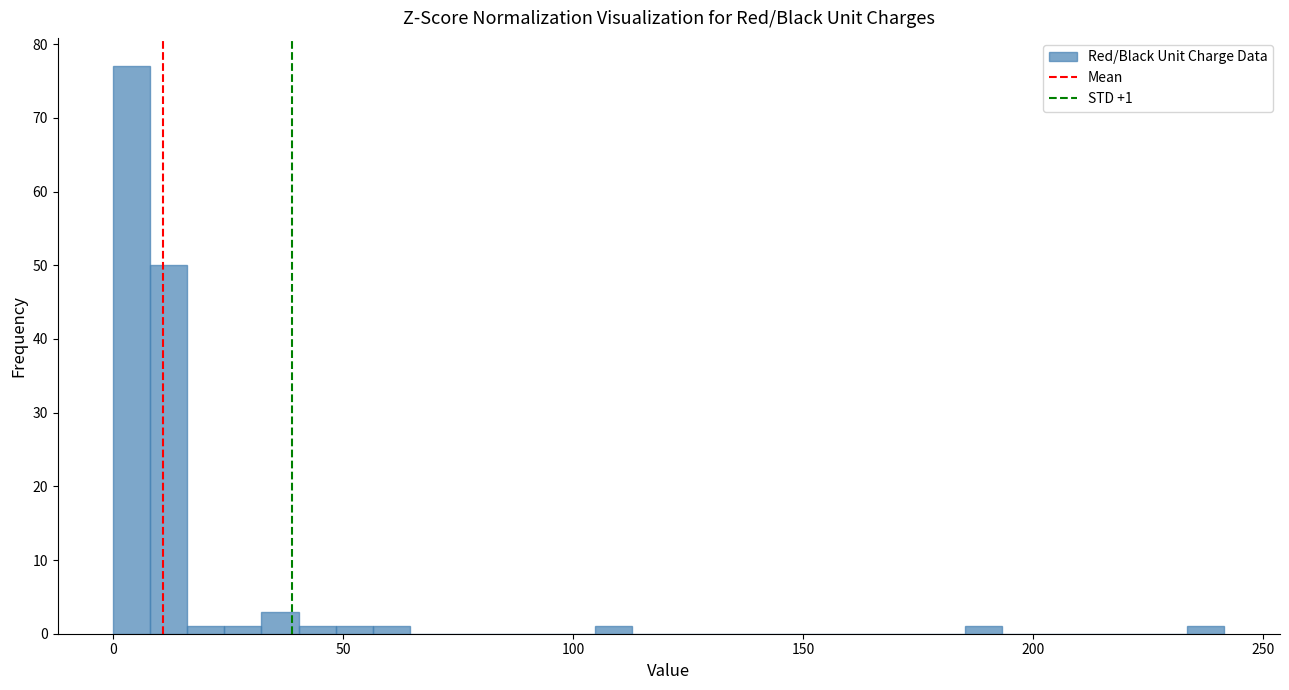

Around what value on the x-axis is the tallest bar? Give the approximate position of its centre, as read against the axis.

5